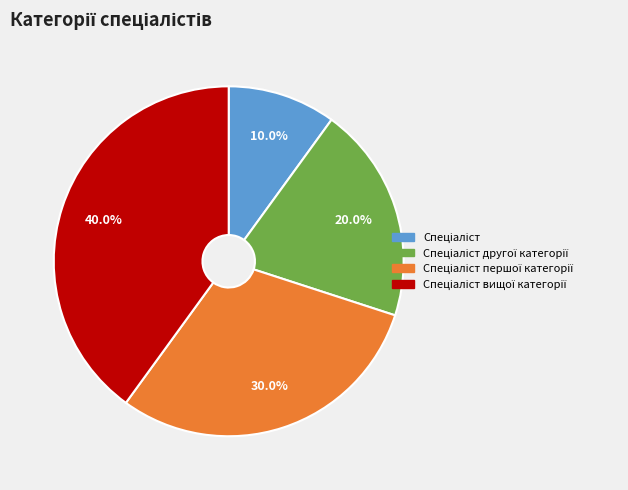

Does any single category account for the majority?

No